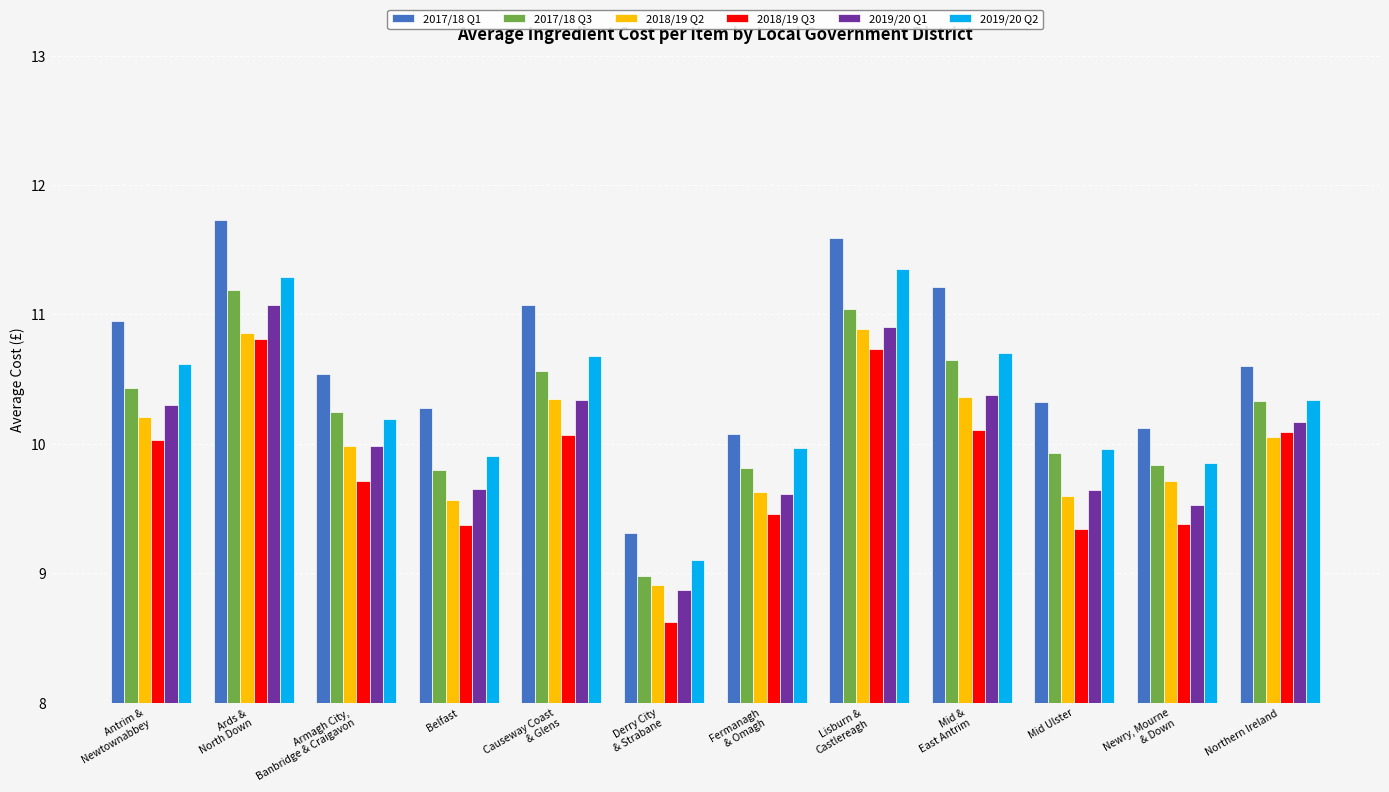

How many bars are there in total?

72